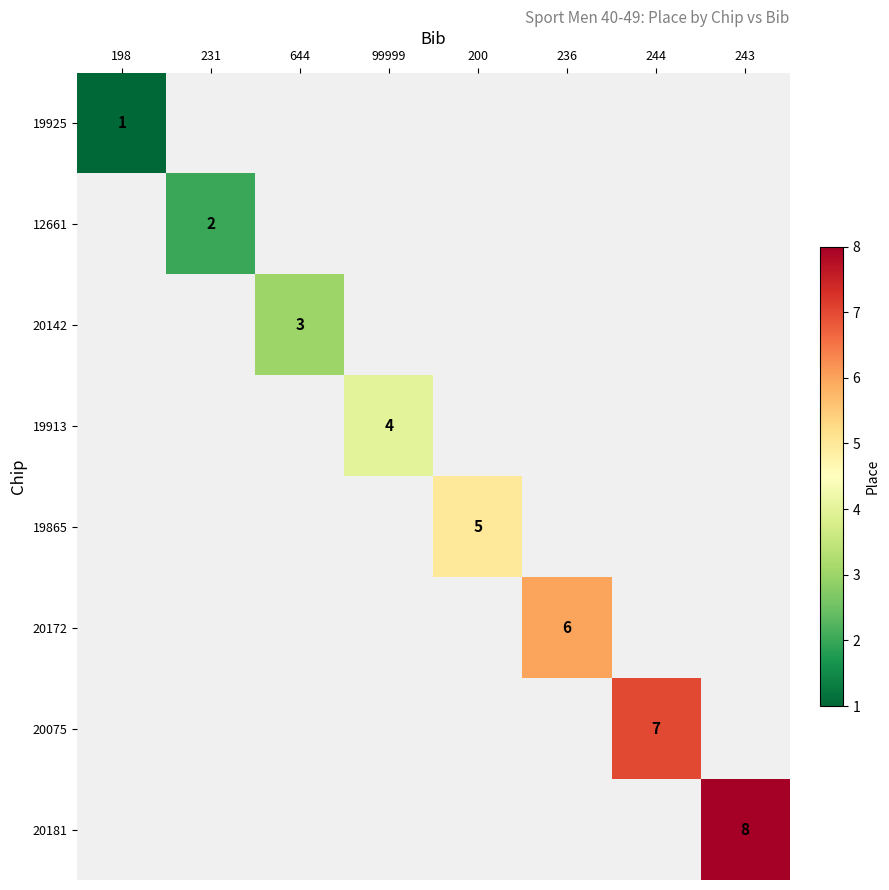

True or false: 20075 has a value of 2 at 244.

False